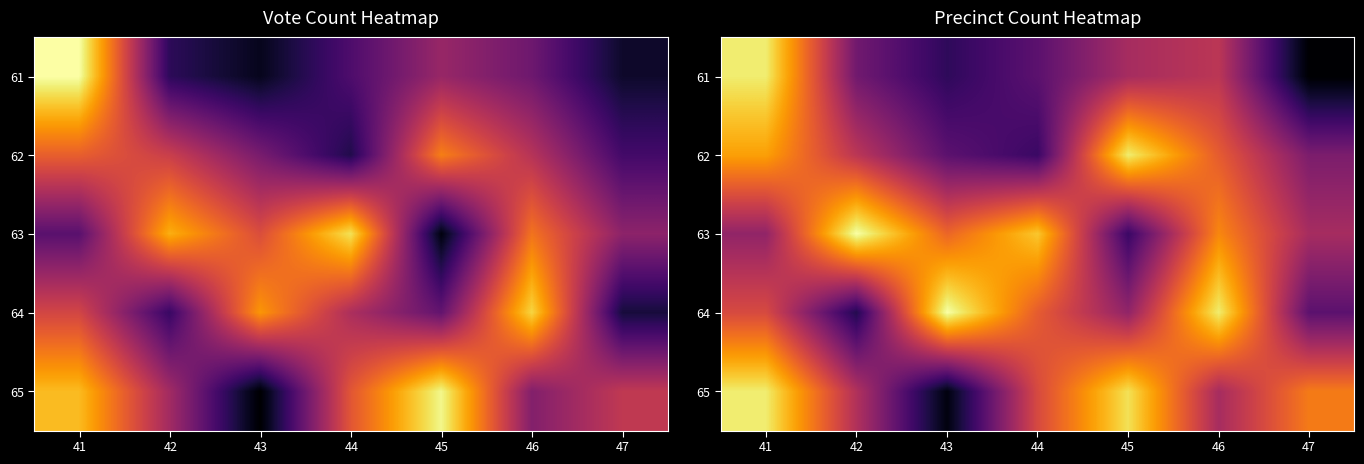

At which category is the sum across all series the highest?

41